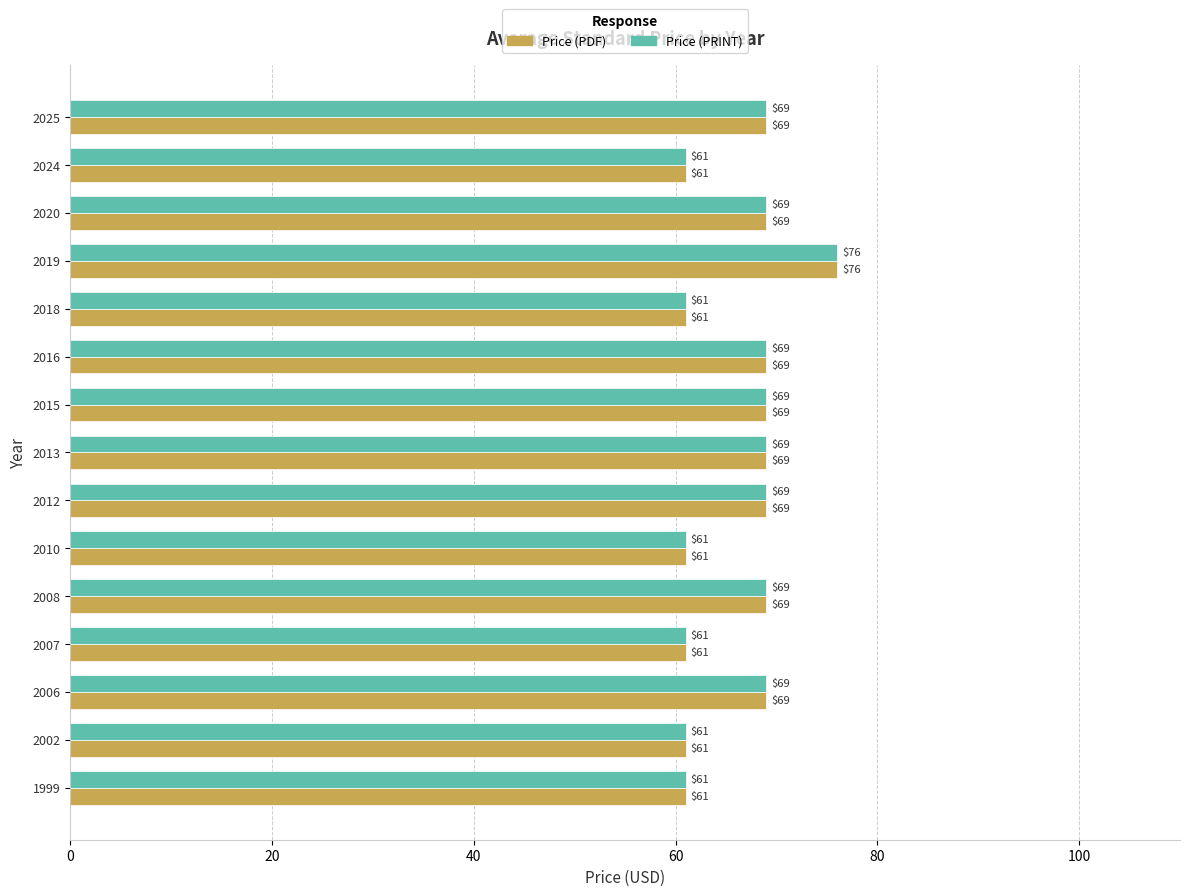

What is the sum of all Price (PDF) values?

994